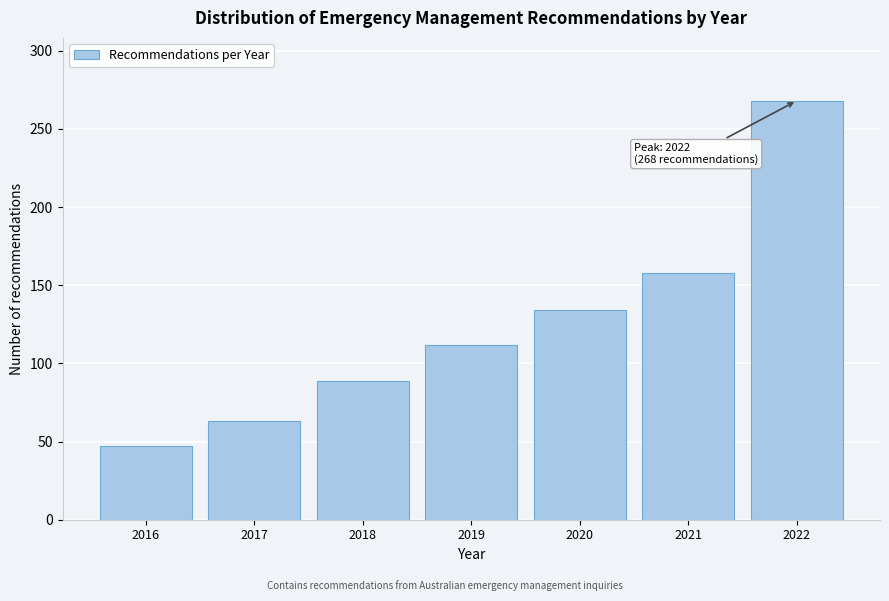

Reading left to right, what are all the values shown in this chart?

2016=47	2017=63	2018=89	2019=112	2020=134	2021=158	2022=268